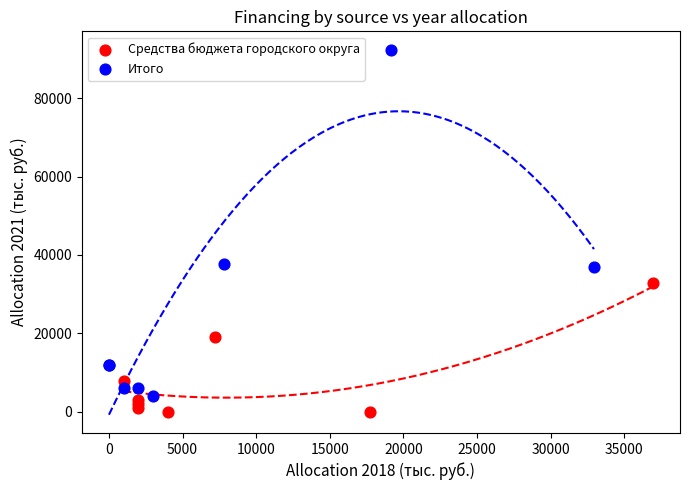

Which series reaches the minimum Y coordinate?

Средства бюджета городского округа